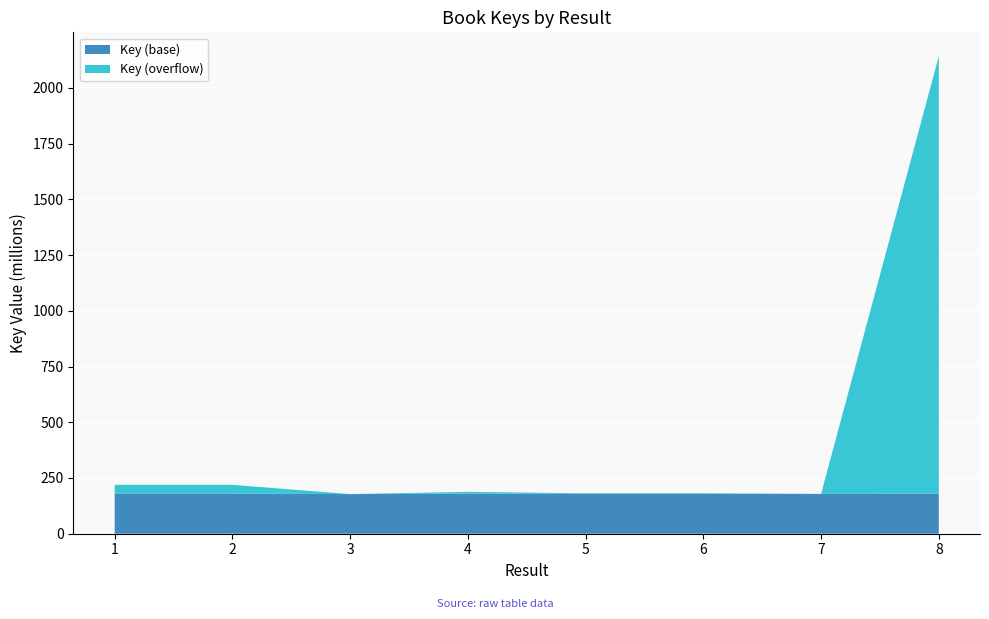

Reading left to right, transcribe all the data shown in this chart.

219311722	219312188	177747105	187940003	181366910	181368531	178583674	2142245831